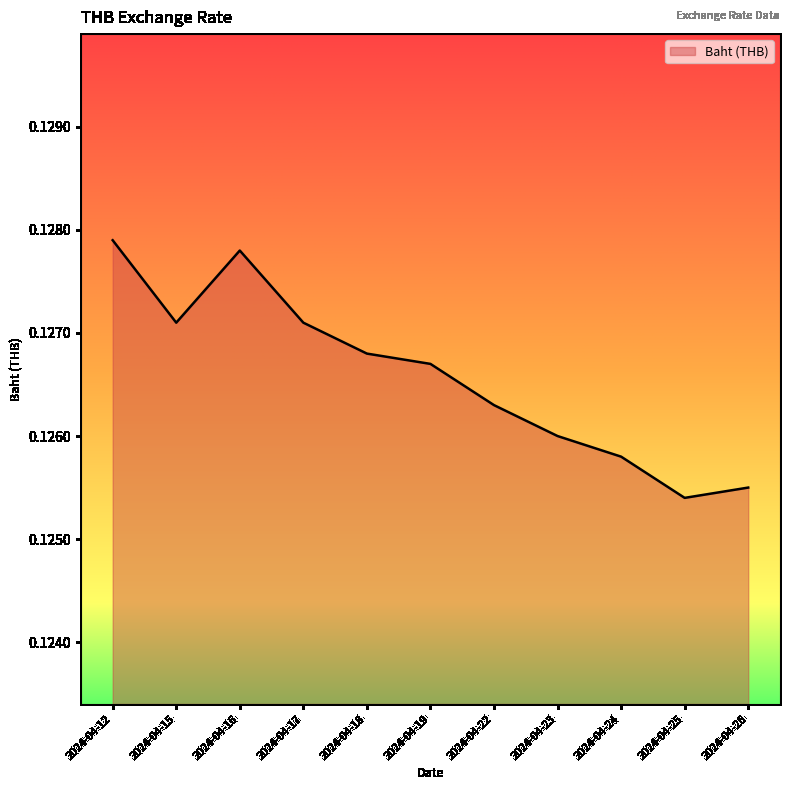

Between 2024-04-17 and 2024-04-26, which is larger?

2024-04-17